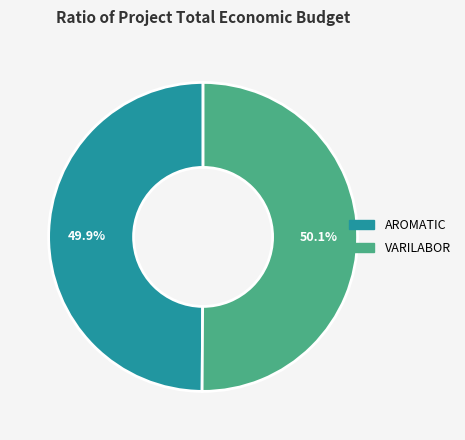

How many slices are in this pie chart?

2